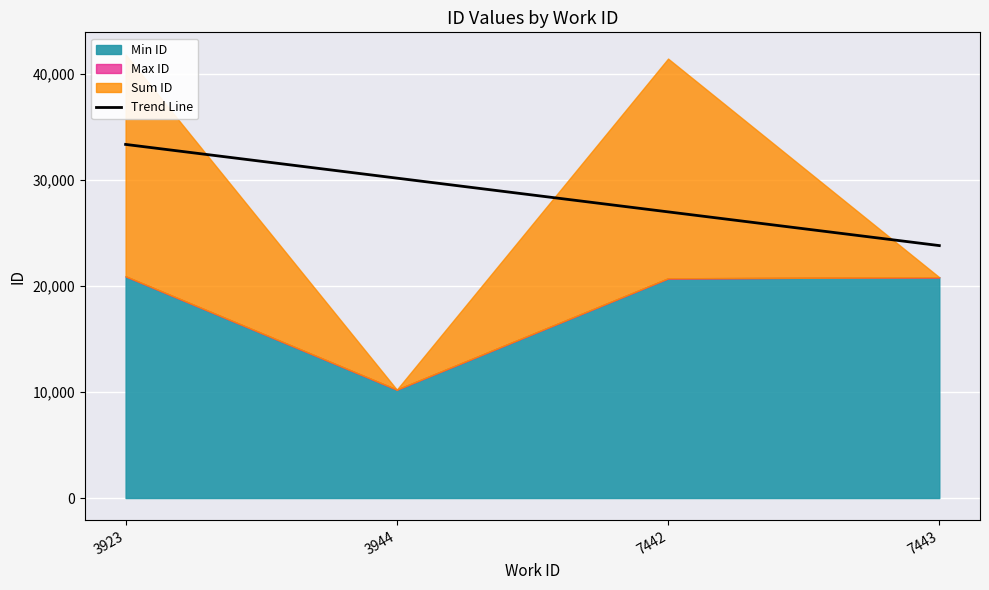

At which label does the data first exceed 30178?

3923